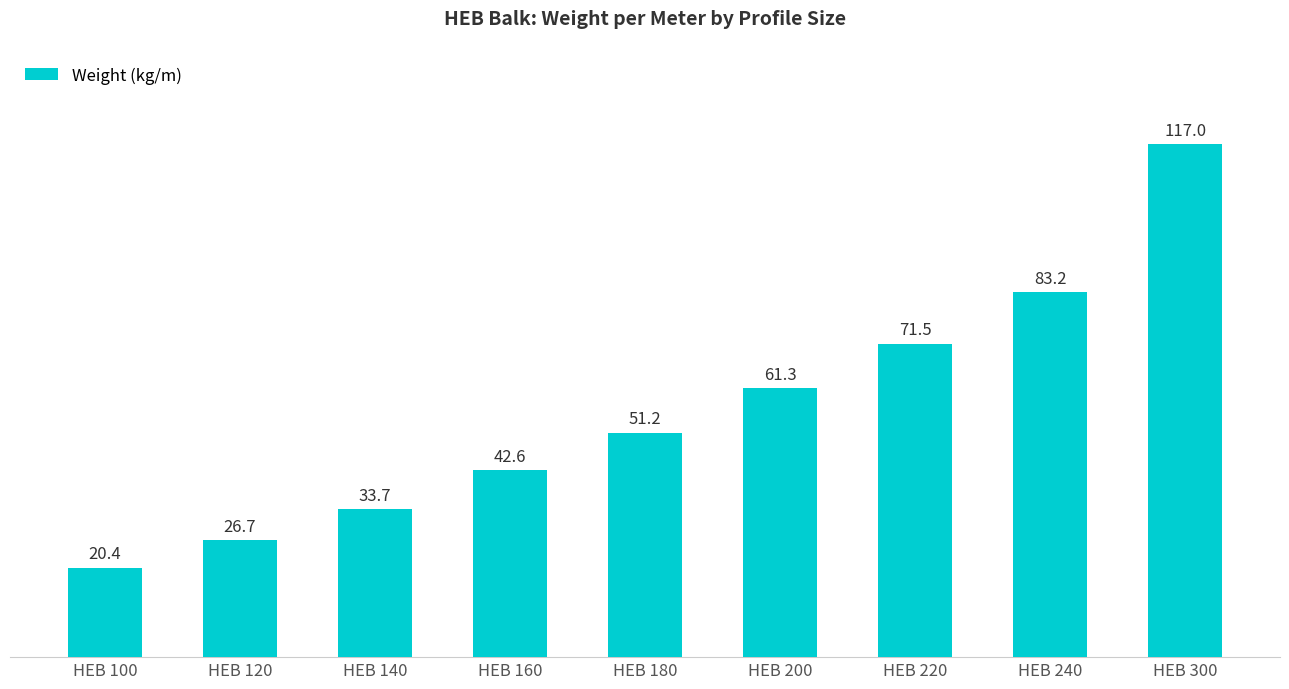

What value does the data have at HEB 240?

83.2